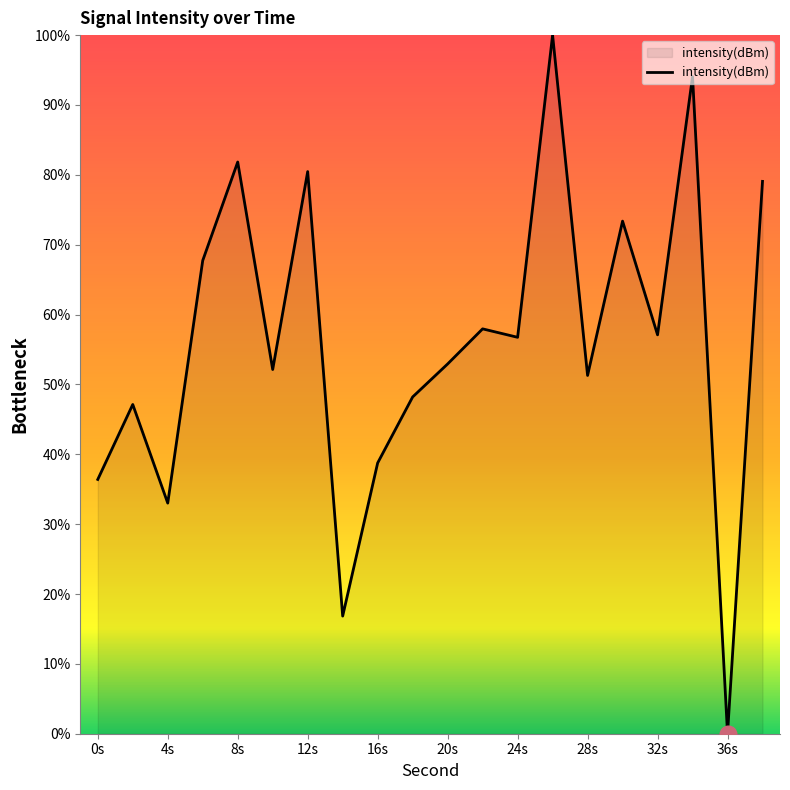

What is the sum of all values?

1125.0